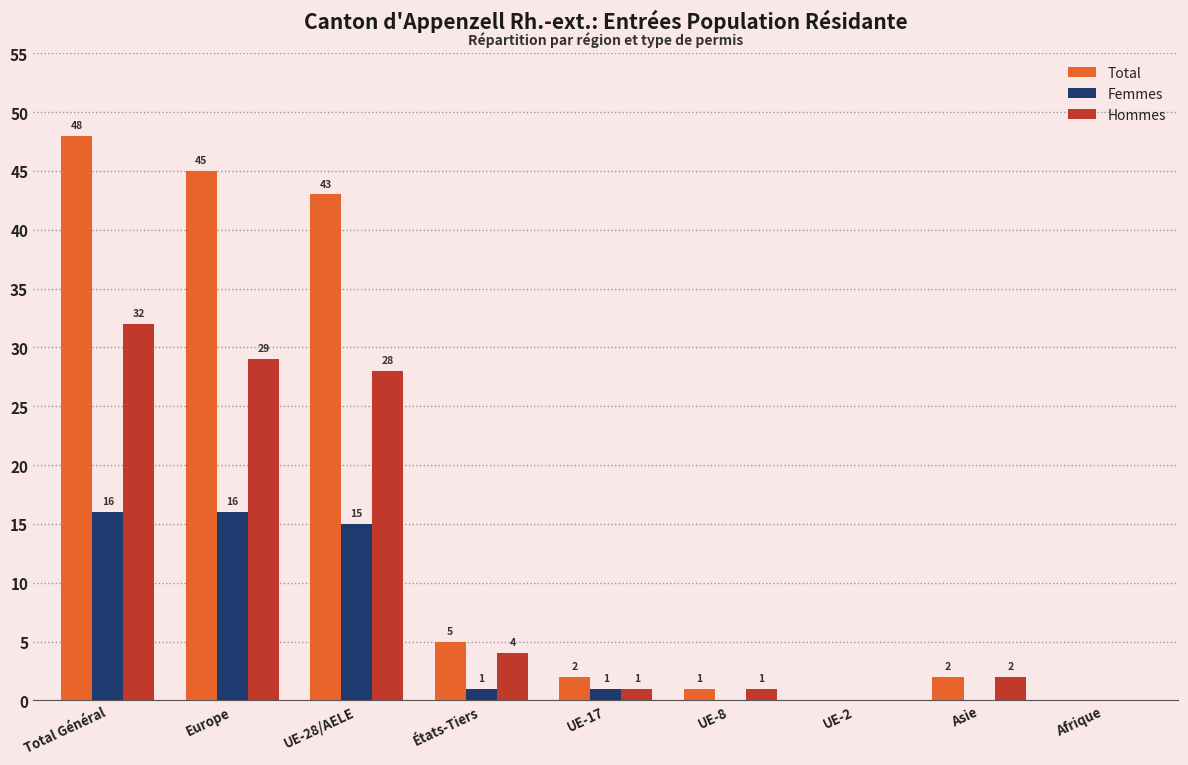

Which series changed the most between Europe and UE-28/AELE?

Total